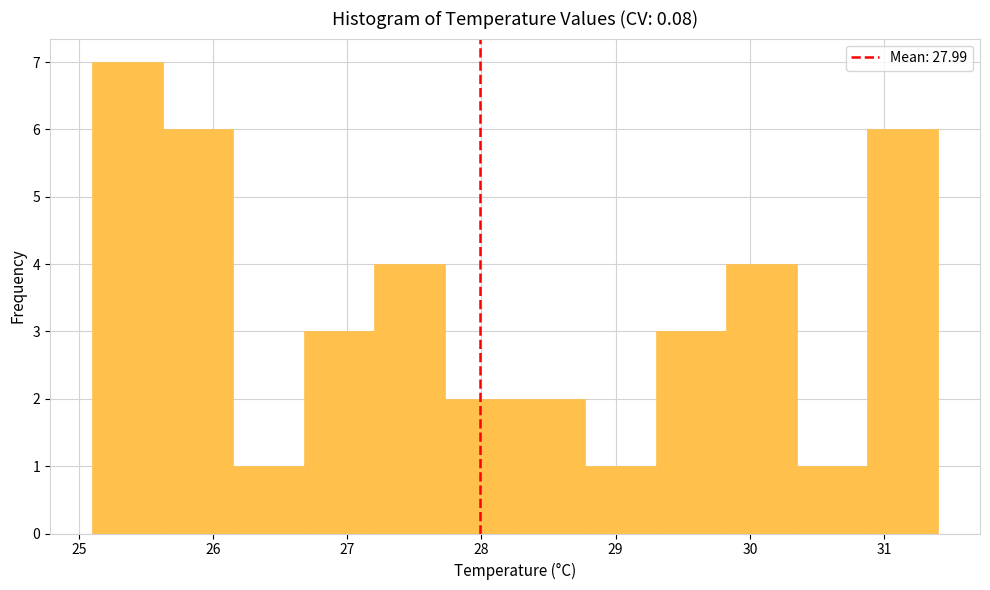

Reading left to right, list every bar in this chart as the range it spans on the x-axis followed by its height. Neither the bar edges nor the heights are printed on the chart, so give them approximately, as read against the axes.

25.1 to 25.6: 7
25.6 to 26.2: 6
26.2 to 26.7: 1
26.7 to 27.2: 3
27.2 to 27.7: 4
27.7 to 28.3: 2
28.3 to 28.8: 2
28.8 to 29.3: 1
29.3 to 29.8: 3
29.8 to 30.4: 4
30.4 to 30.9: 1
30.9 to 31.4: 6